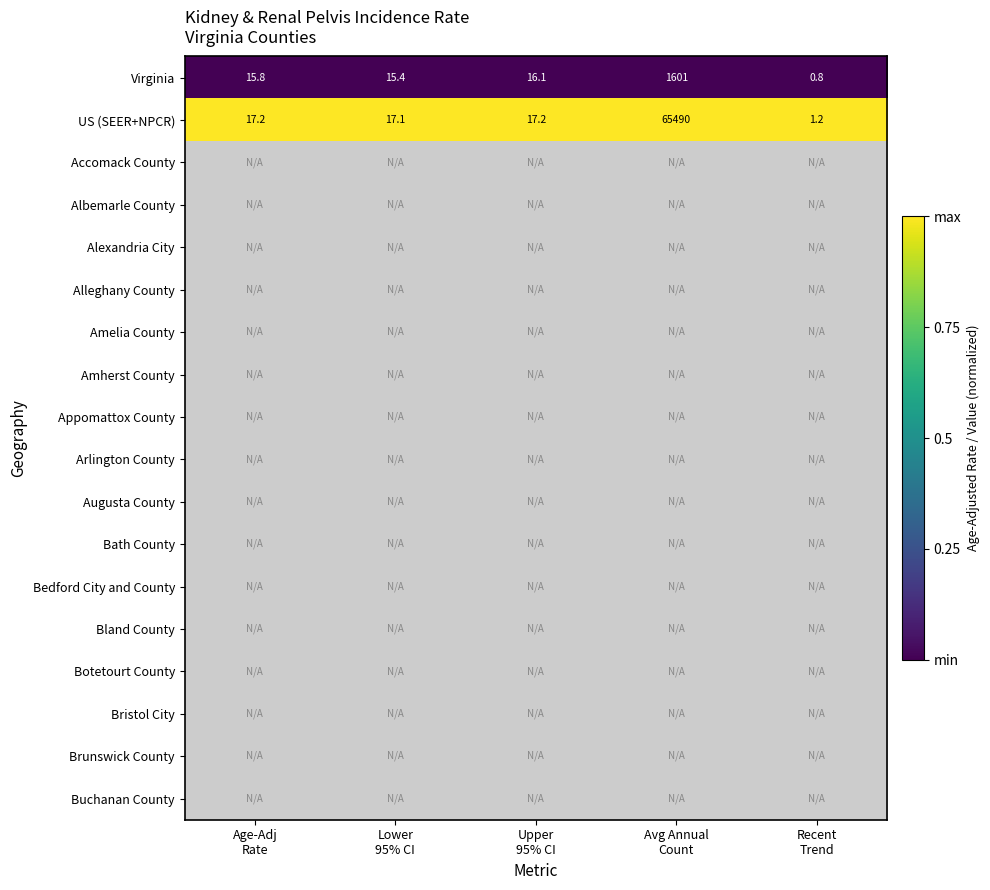

What is the difference between the maximum and second lowest values in the US (SEER+NPCR) series?

65472.9